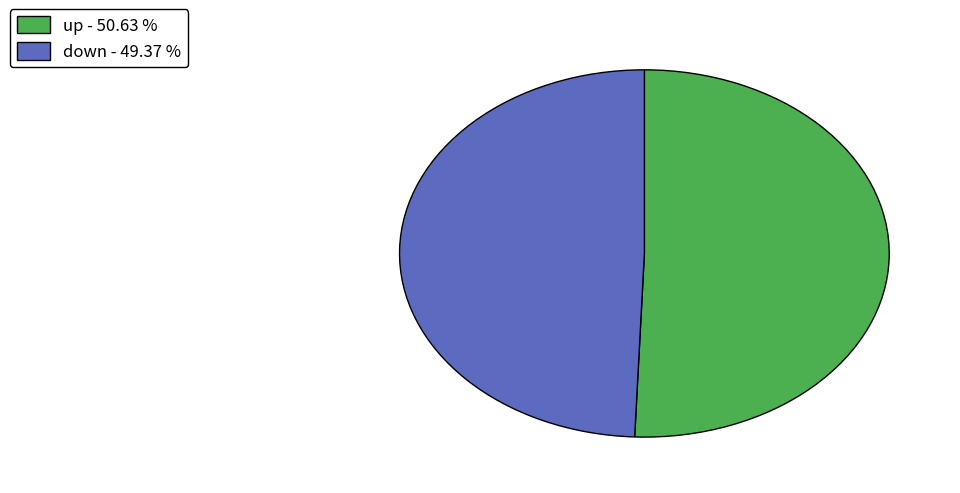

Does down - 49.37 % account for over 50% of the chart?

No